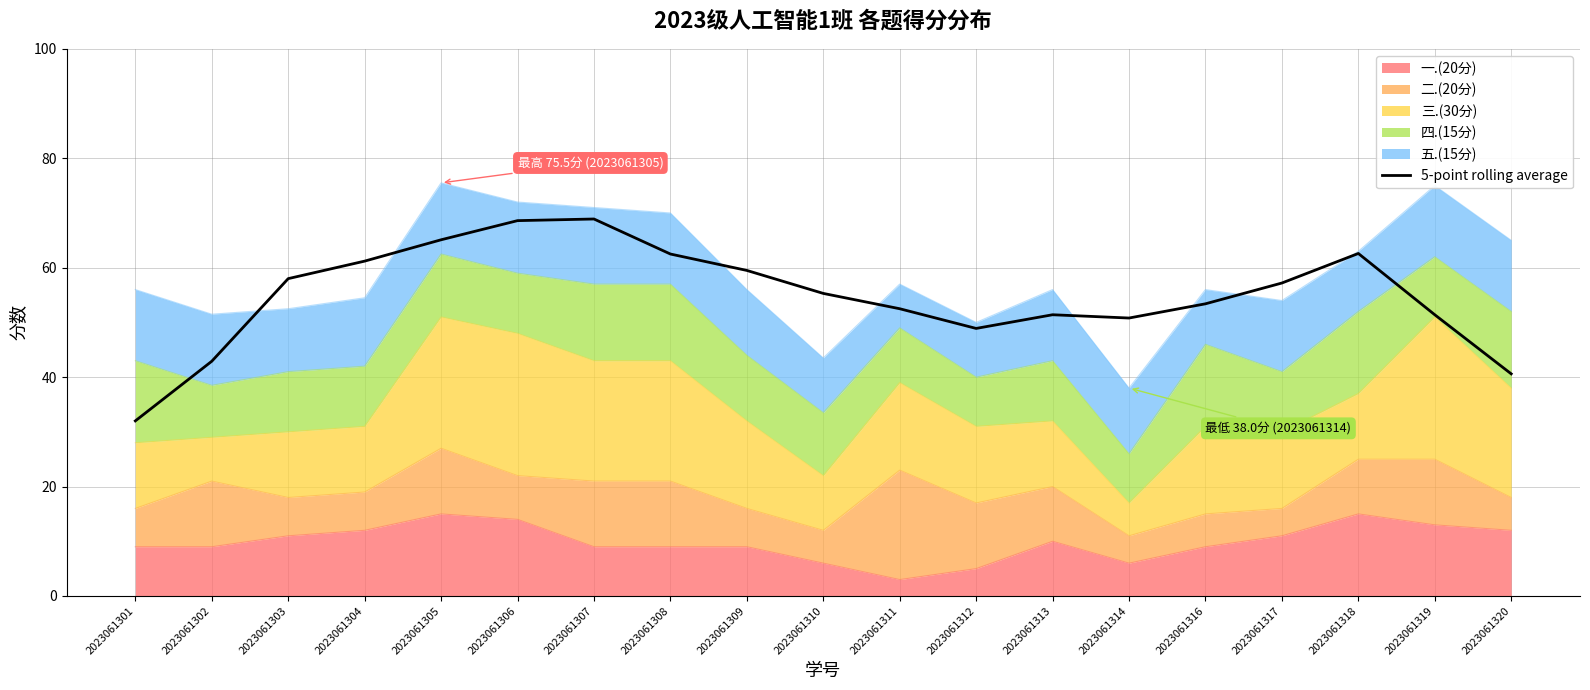

Rank the categories by value from highest to lowest.

2023061307, 2023061306, 2023061305, 2023061318, 2023061308, 2023061304, 2023061309, 2023061303, 2023061317, 2023061310, 2023061316, 2023061311, 2023061313, 2023061319, 2023061314, 2023061312, 2023061302, 2023061320, 2023061301